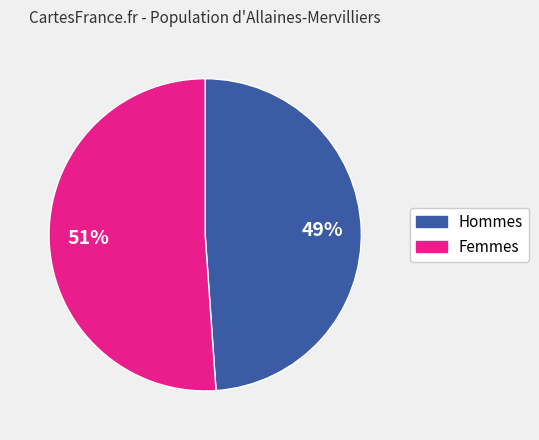

Does any single category account for the majority?

Yes